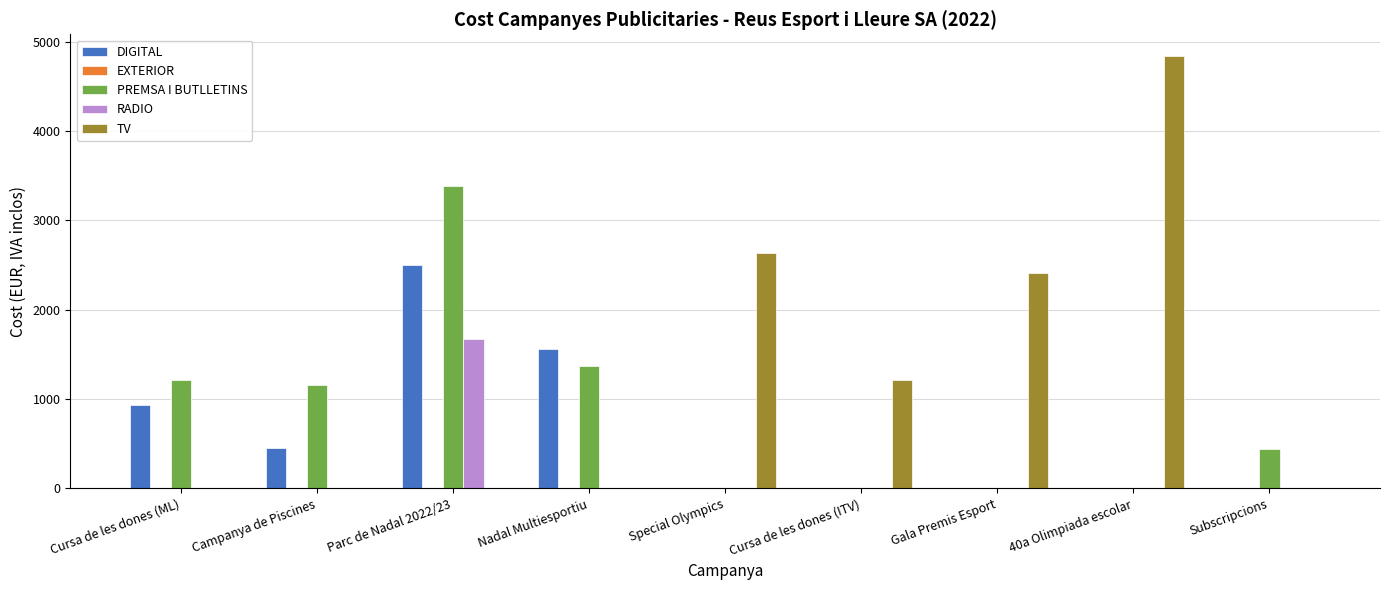

Which series has the largest total across all categories?

TV